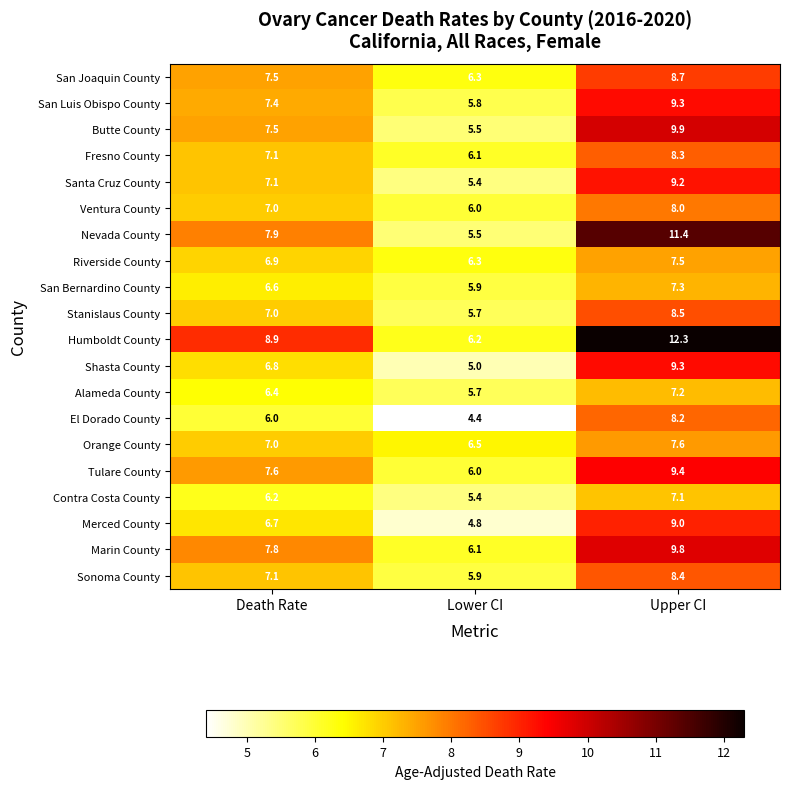

What is the minimum value shown in the chart?

4.4